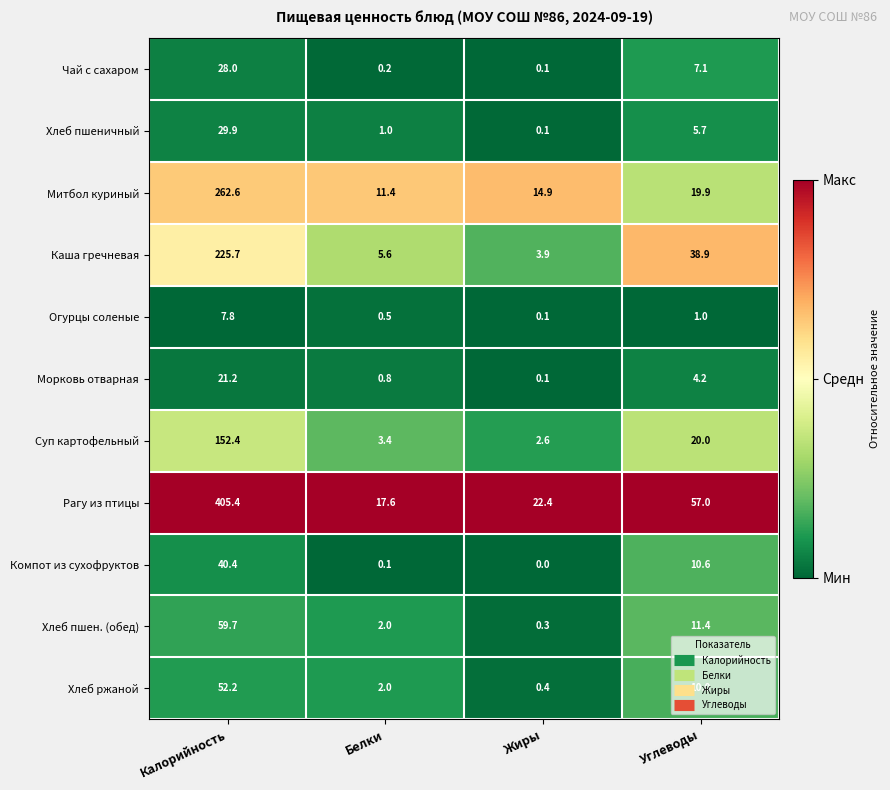

At which label is Хлеб пшеничный closest to 15?

Углеводы